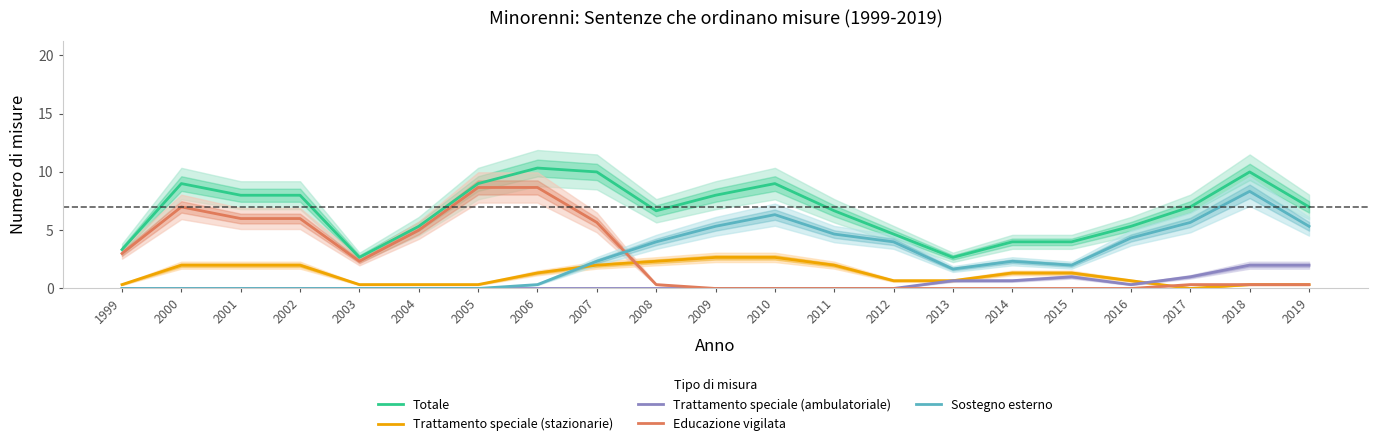

Reading right to left, list all the values displayed in this chart.

Totale: 2019=7.0	2018=10.0	2017=7.0	2016=5.3	2015=4.0	2014=4.0	2013=2.7	2012=4.7	2011=6.7	2010=9.0	2009=8.0	2008=6.7	2007=10.0	2006=10.3	2005=9.0	2004=5.3	2003=2.7	2002=8.0	2001=8.0	2000=9.0	1999=3.3
Trattamento speciale (stazionarie): 2019=0.3	2018=0.3	2017=0.0	2016=0.7	2015=1.3	2014=1.3	2013=0.7	2012=0.7	2011=2.0	2010=2.7	2009=2.7	2008=2.3	2007=2.0	2006=1.3	2005=0.3	2004=0.3	2003=0.3	2002=2.0	2001=2.0	2000=2.0	1999=0.3
Trattamento speciale (ambulatoriale): 2019=2.0	2018=2.0	2017=1.0	2016=0.3	2015=1.0	2014=0.7	2013=0.7	2012=0.0	2011=0.0	2010=0.0	2009=0.0	2008=0.0	2007=0.0	2006=0.0	2005=0.0	2004=0.0	2003=0.0	2002=0.0	2001=0.0	2000=0.0	1999=0.0
Educazione vigilata: 2019=0.3	2018=0.3	2017=0.3	2016=0.0	2015=0.0	2014=0.0	2013=0.0	2012=0.0	2011=0.0	2010=0.0	2009=0.0	2008=0.3	2007=5.7	2006=8.7	2005=8.7	2004=5.0	2003=2.3	2002=6.0	2001=6.0	2000=7.0	1999=3.0
Sostegno esterno: 2019=5.3	2018=8.3	2017=5.7	2016=4.3	2015=2.0	2014=2.3	2013=1.7	2012=4.0	2011=4.7	2010=6.3	2009=5.3	2008=4.0	2007=2.3	2006=0.3	2005=0.0	2004=0.0	2003=0.0	2002=0.0	2001=0.0	2000=0.0	1999=0.0